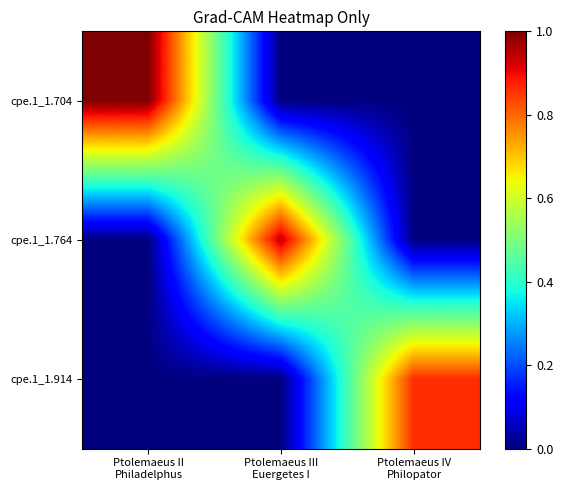

What is the total value across all series at Ptolemaeus IV
Philopator?

0.9